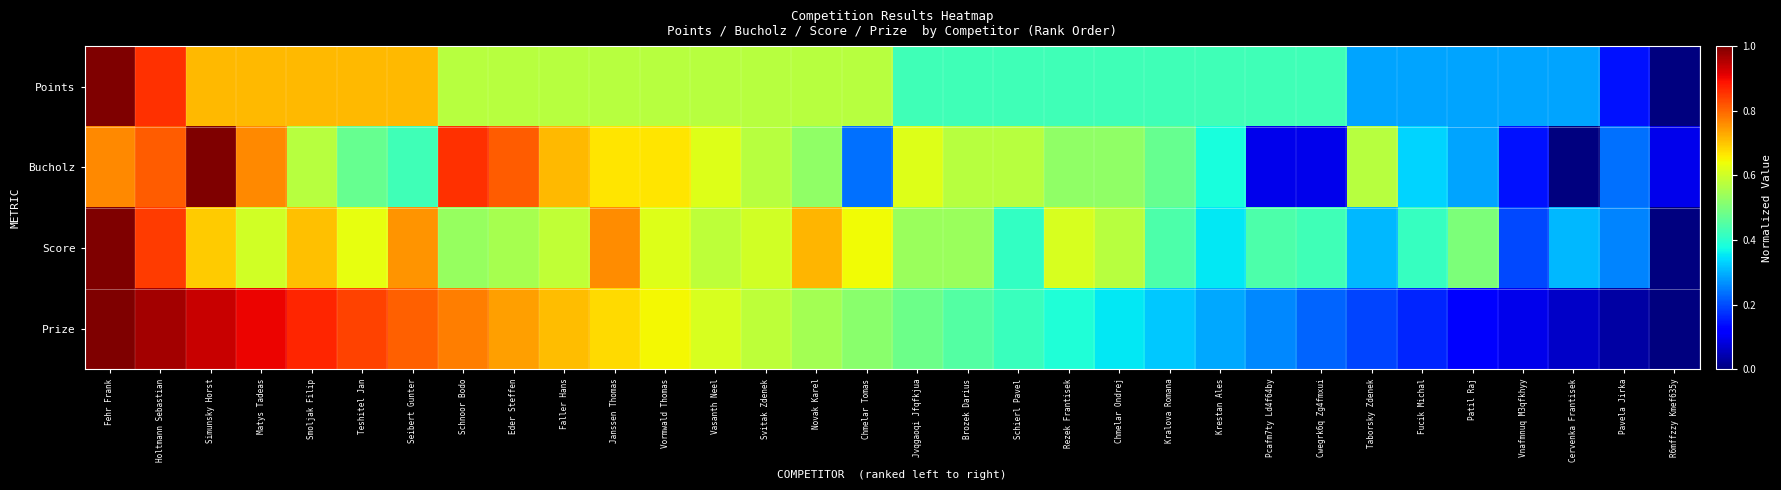

Which series has the largest range (max minus min)?

Points